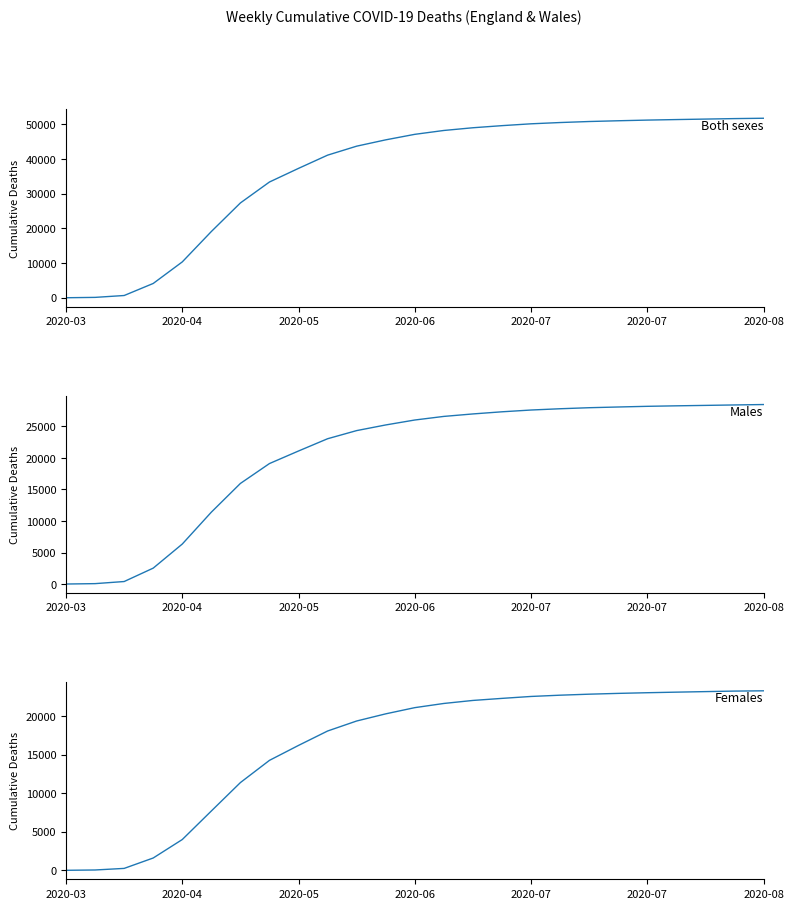

Is it true that Males equals 24333 at 10?

True